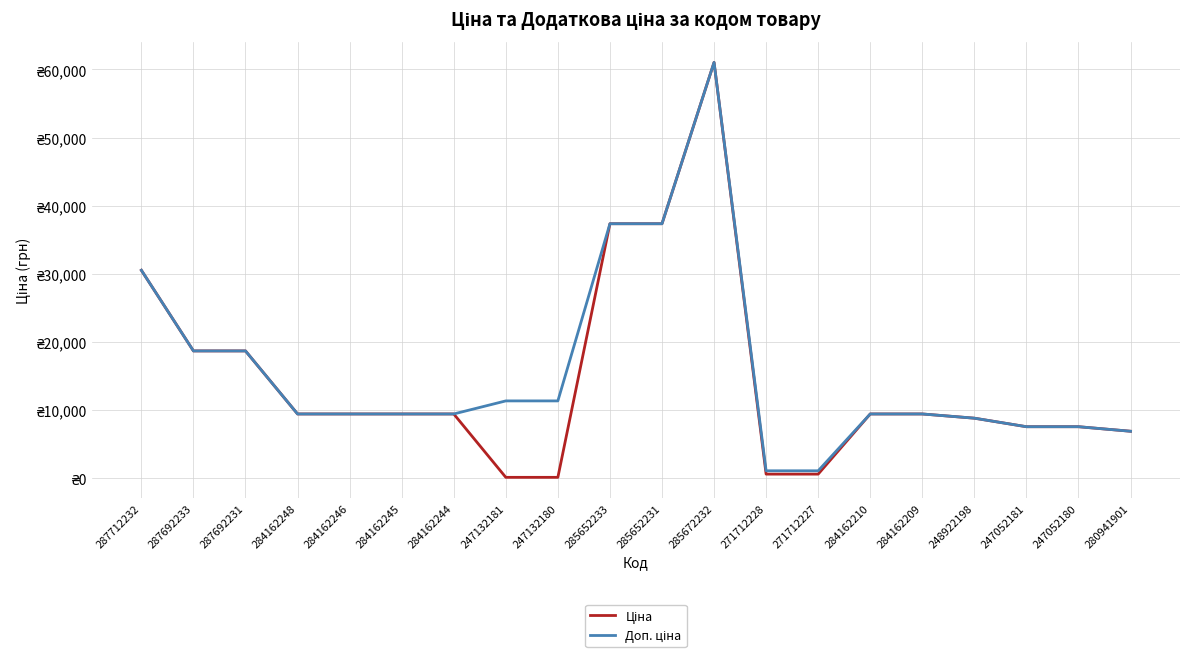

Is it true that Доп. ціна equals 1074.5 at 271712227?

True